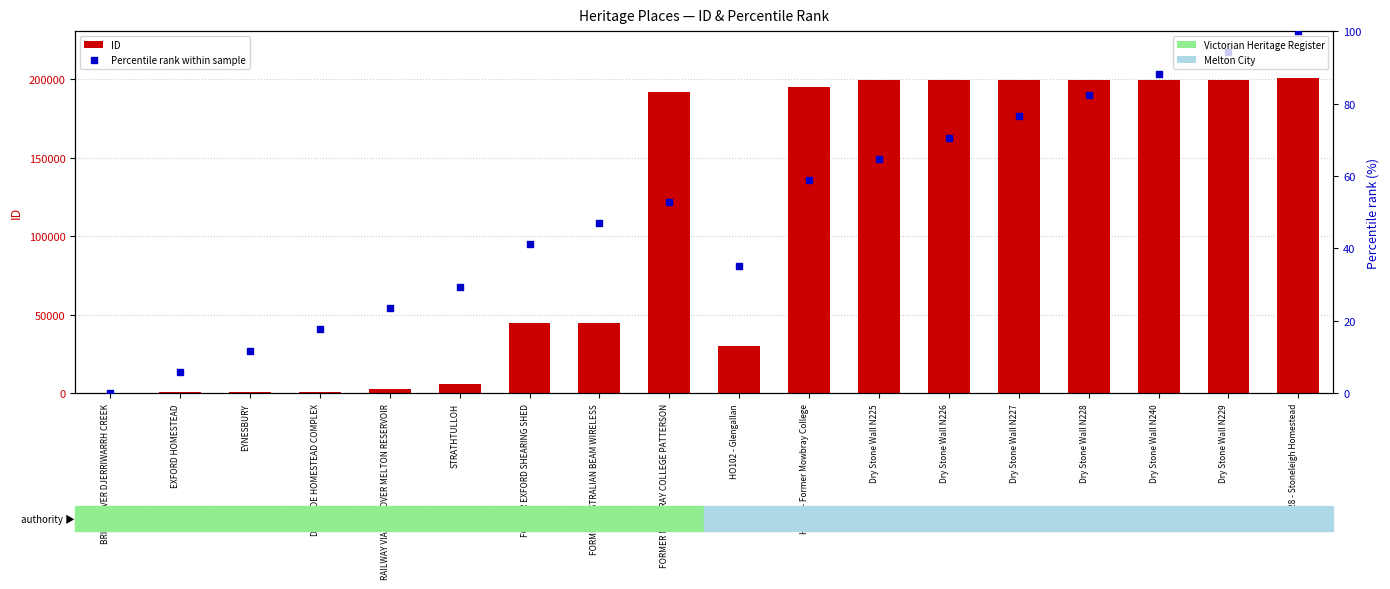

At how many categories does at least one series exceed 9580?

12